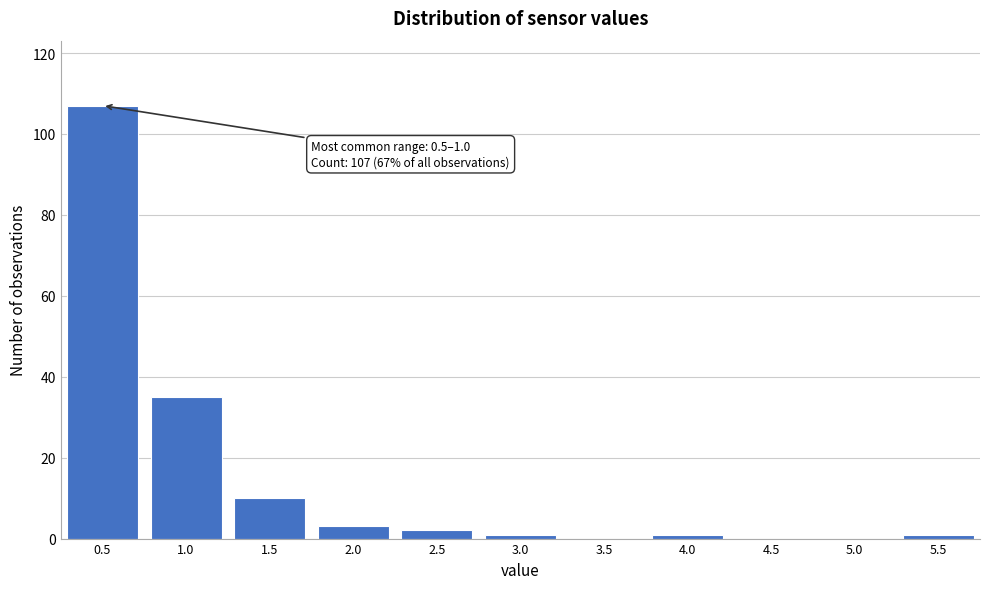

Reading left to right, transcribe all the data shown in this chart.

0.5=107	1.0=35	1.5=10	2.0=3	2.5=2	3.0=1	3.5=0	4.0=1	4.5=0	5.0=0	5.5=1